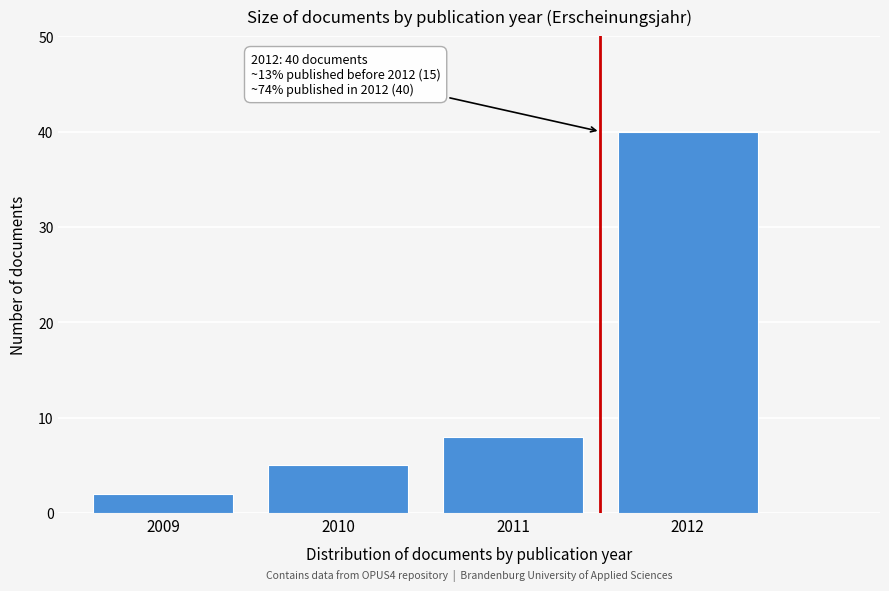

Reading left to right, transcribe all the data shown in this chart.

2009=2	2010=5	2011=8	2012=40